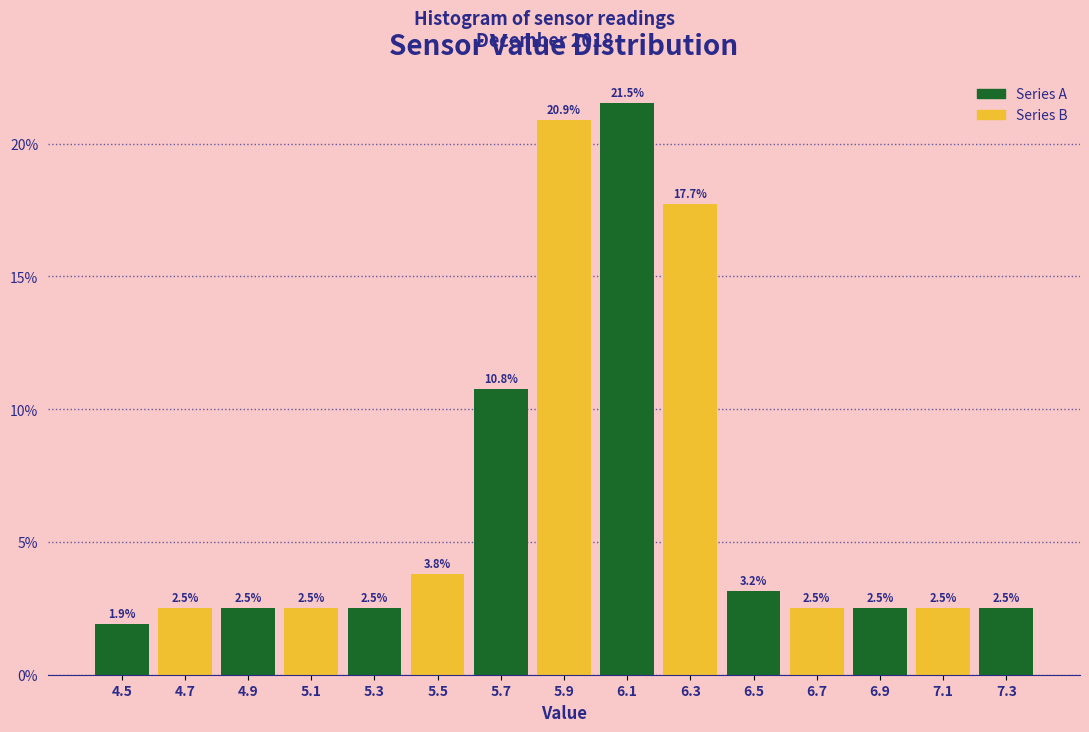

Reading left to right, list every bar in this chart as the range it spans on the x-axis followed by its height.

4.4 to 4.6: 1.9
4.6 to 4.8: 2.5
4.8 to 5.0: 2.5
5.0 to 5.2: 2.5
5.2 to 5.4: 2.5
5.4 to 5.6: 3.8
5.6 to 5.8: 10.8
5.8 to 6.0: 20.9
6.0 to 6.2: 21.5
6.2 to 6.4: 17.7
6.4 to 6.6: 3.2
6.6 to 6.8: 2.5
6.8 to 7.0: 2.5
7.0 to 7.2: 2.5
7.2 to 7.4: 2.5